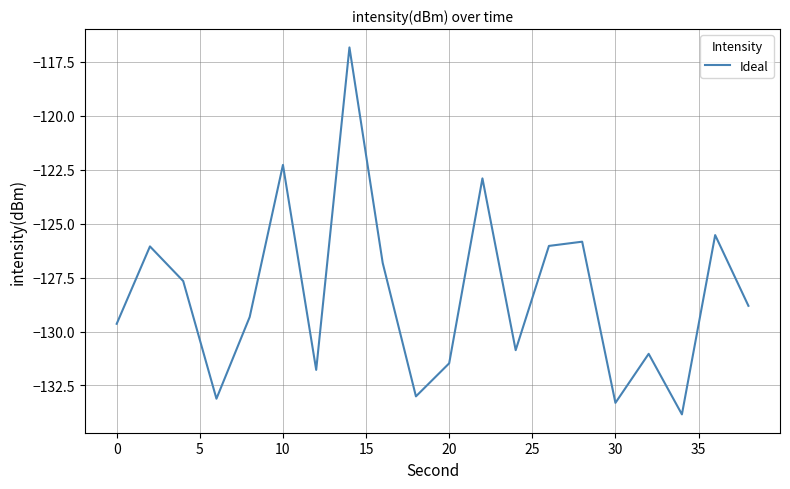

What is the maximum value shown in the chart?

-116.8